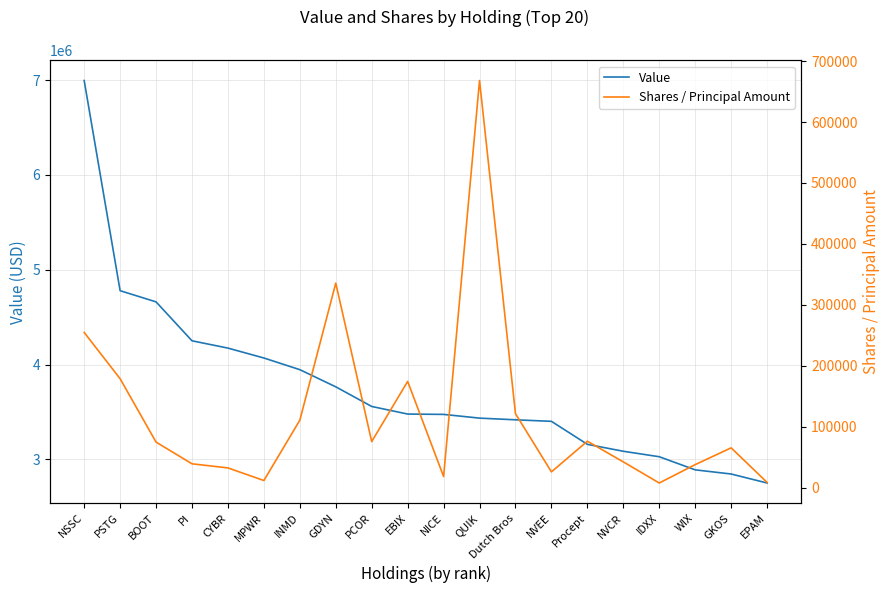

Count the number of data series in this chart.

2